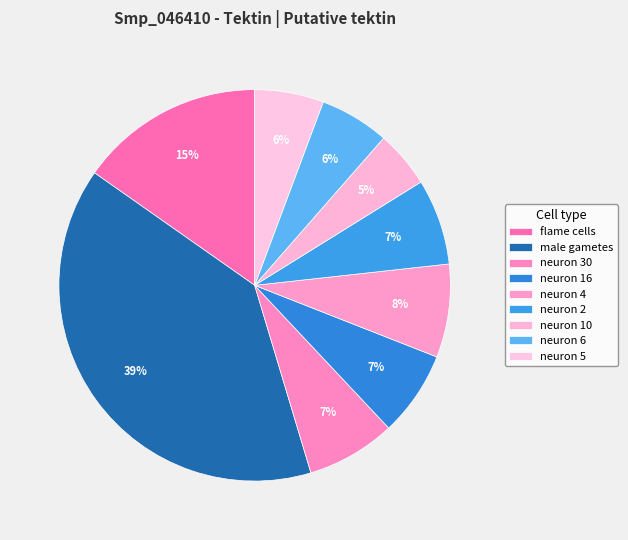

How many slices are in this pie chart?

9